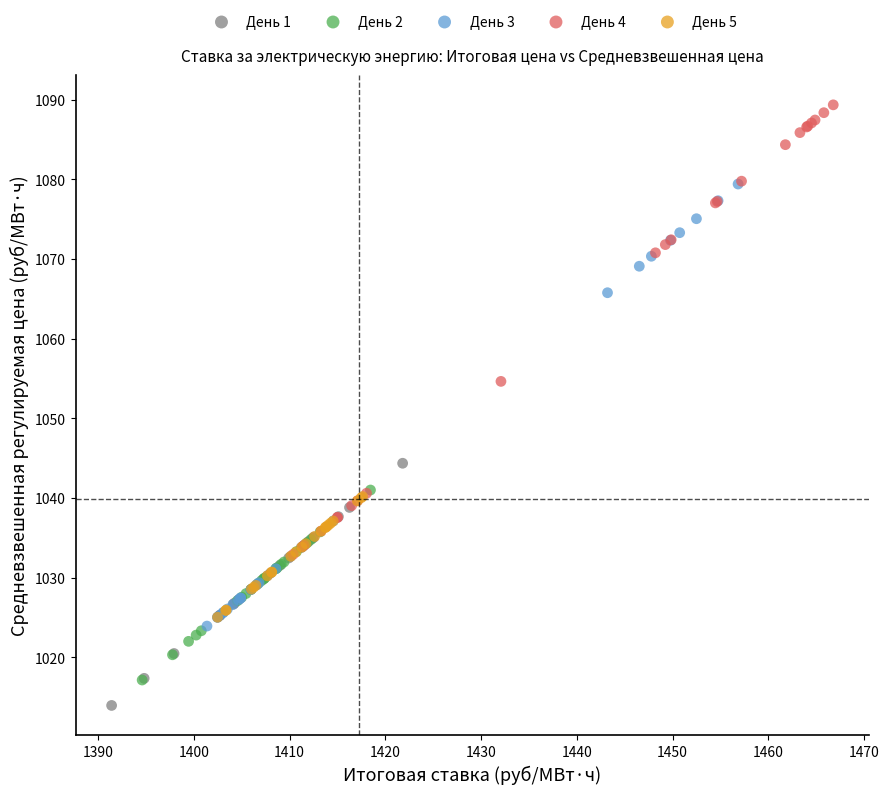

Which series reaches the minimum Y coordinate?

День 1